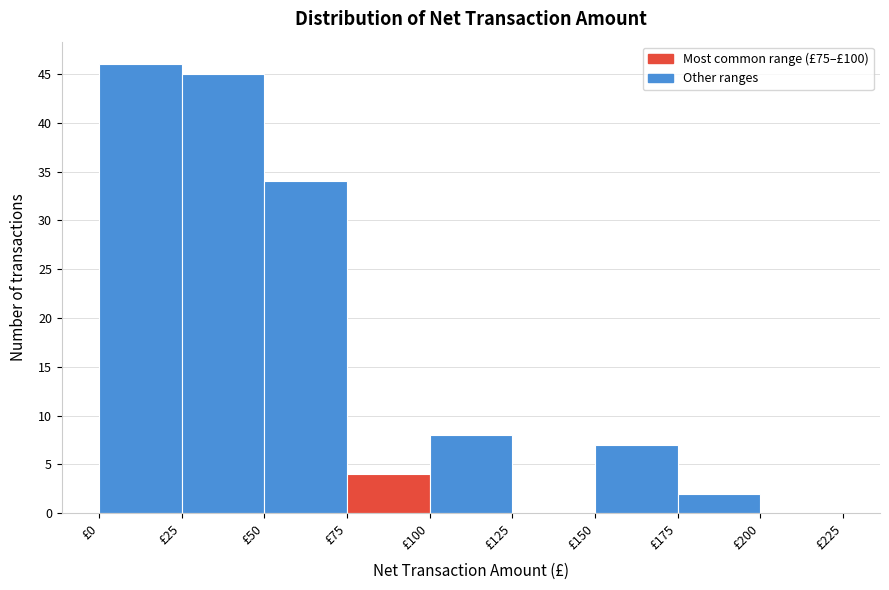

How tall is the bar that spans 175 to 200 on the x-axis? The values are not printed on the chart, so give them approximately, as read against the axis.

2